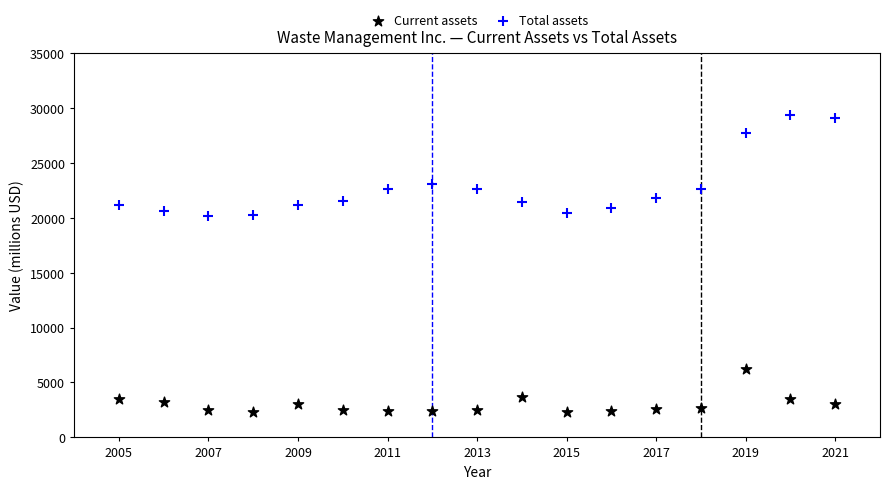

What are all the series names shown in the legend?

Current assets, Total assets